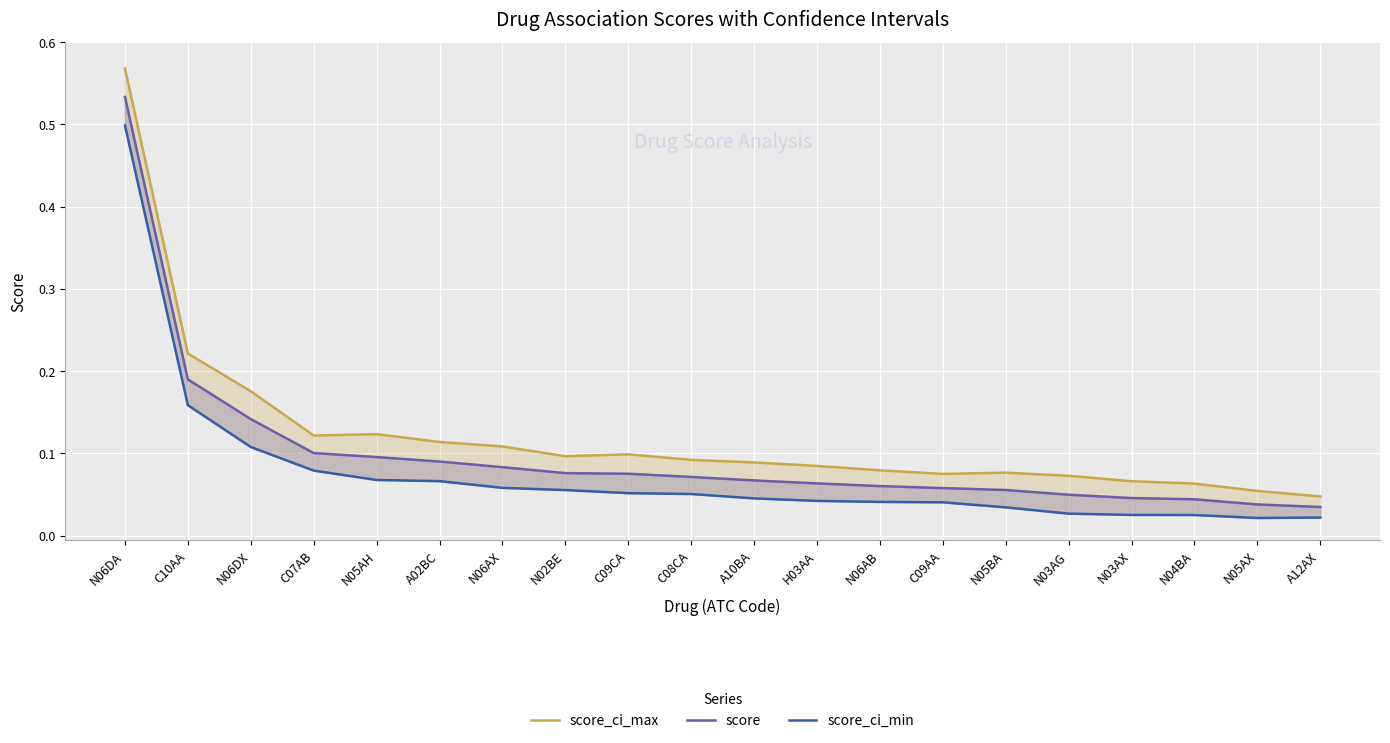

What position from the right is C10AA?

19